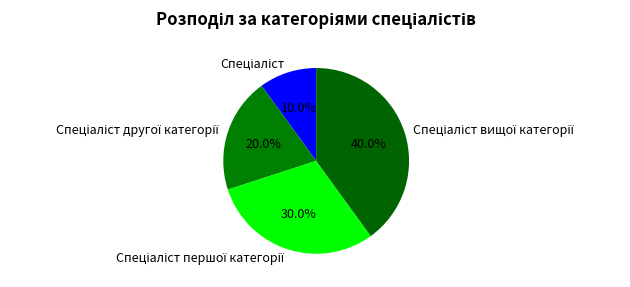

Is there a majority slice in this chart?

No